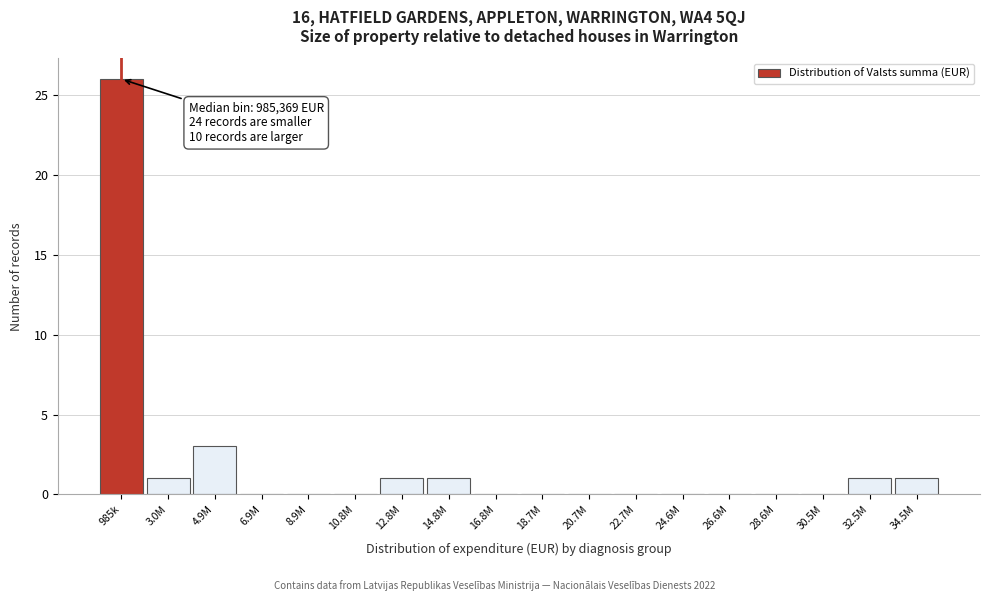

Reading left to right, transcribe all the data shown in this chart.

985k=26	3.0M=1	4.9M=3	6.9M=0	8.9M=0	10.8M=0	12.8M=1	14.8M=1	16.8M=0	18.7M=0	20.7M=0	22.7M=0	24.6M=0	26.6M=0	28.6M=0	30.5M=0	32.5M=1	34.5M=1